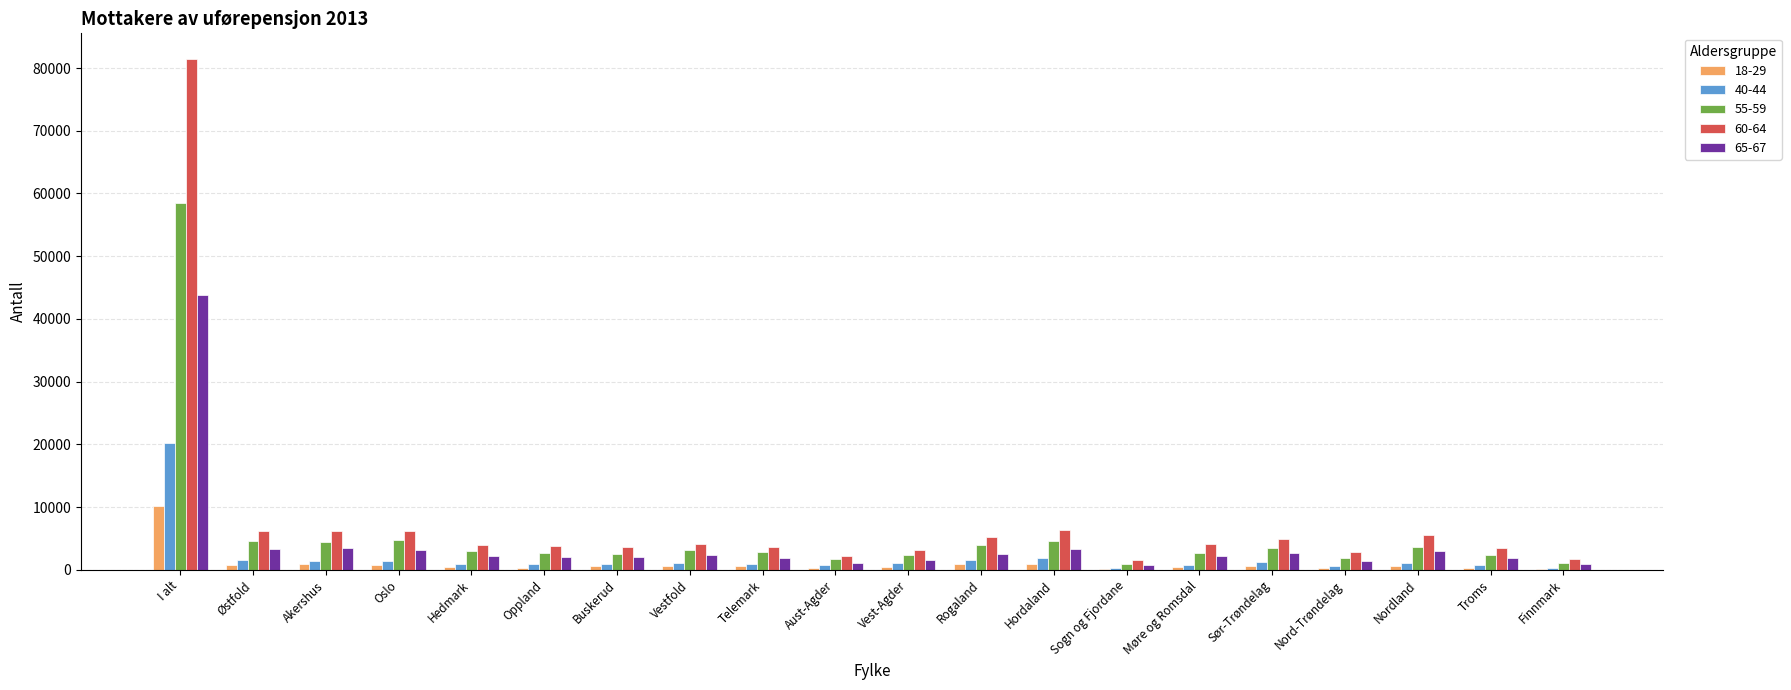

What is the greatest value displayed?

81457